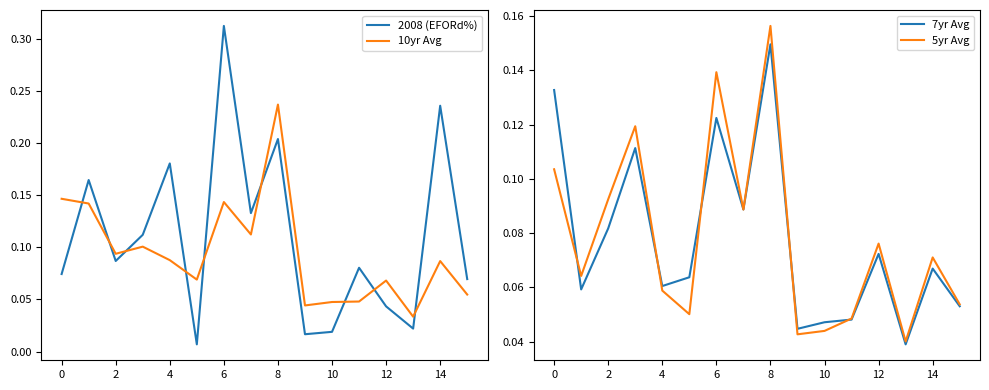

What is the sum of all 2008 (EFORd%) values?

1.8